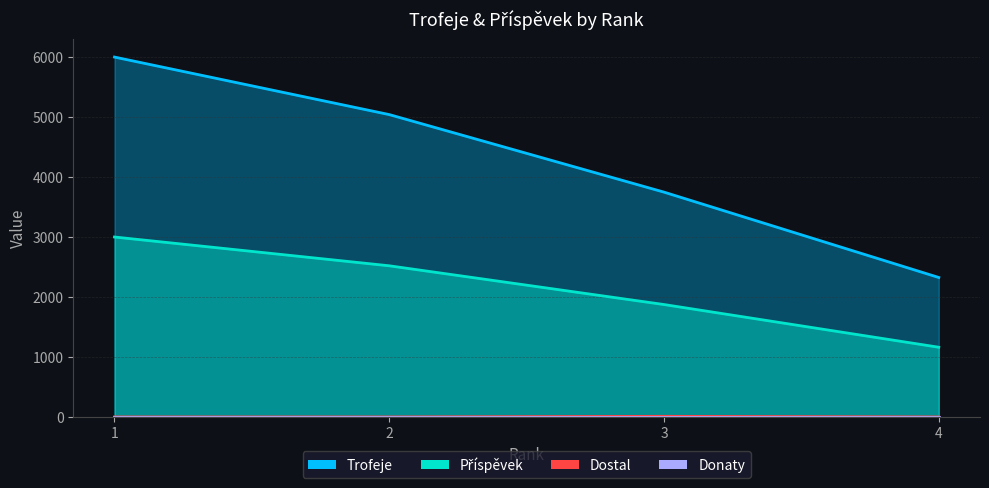

How many interior local peaks does the Dostal series have?

1